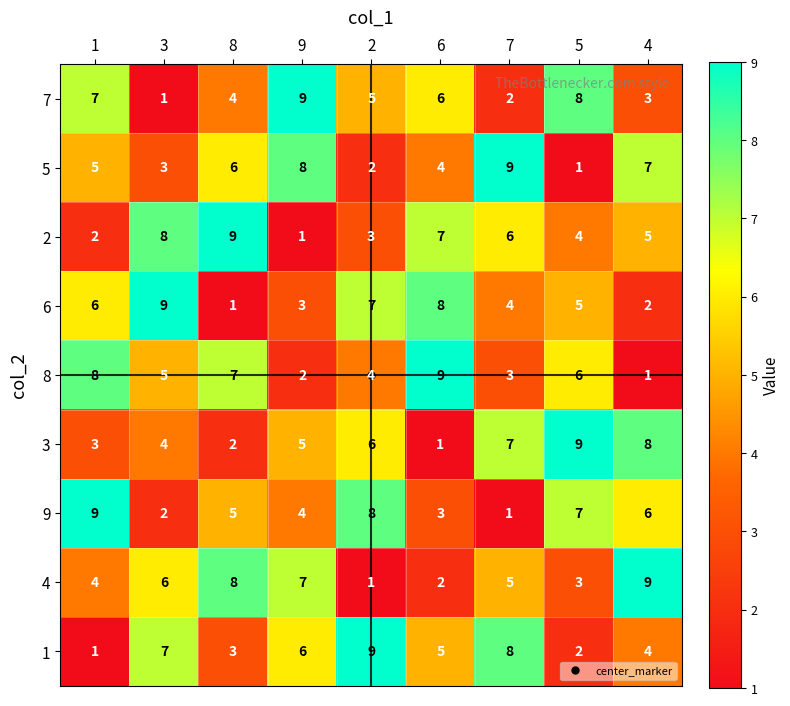

At 6, list the series in order from smallest to largest.

3, 4, 9, 5, 1, 7, 2, 6, 8